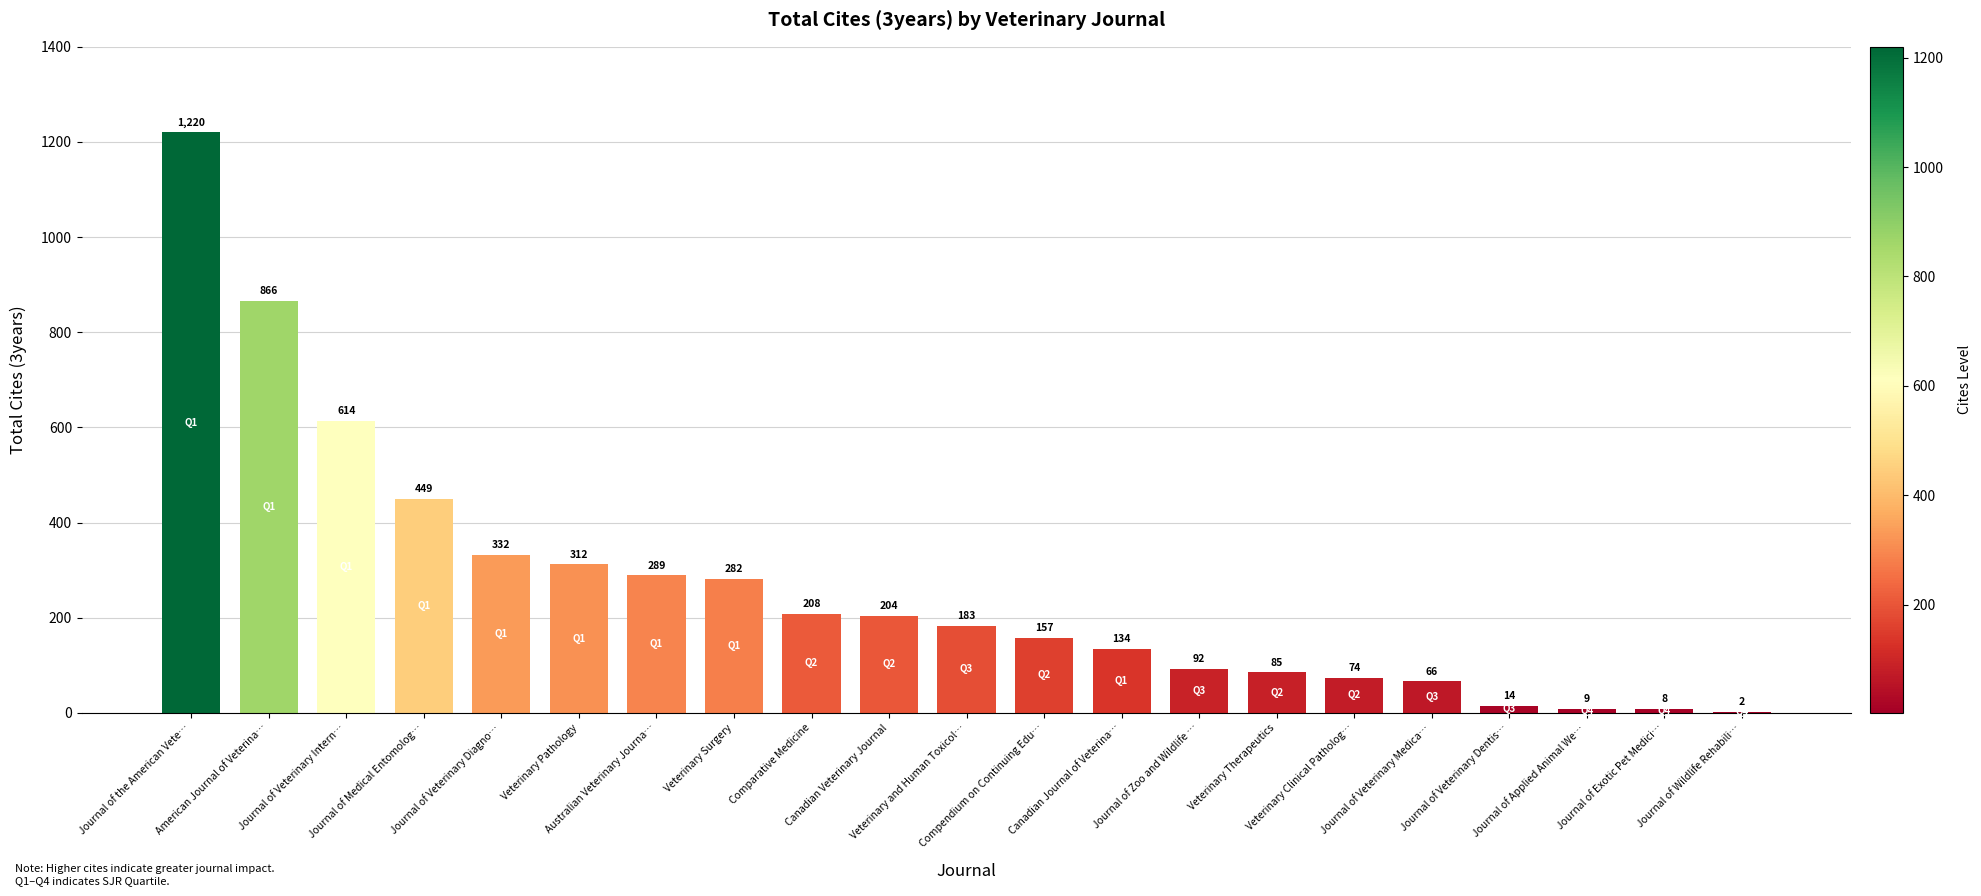

What is the greatest value displayed?

1220